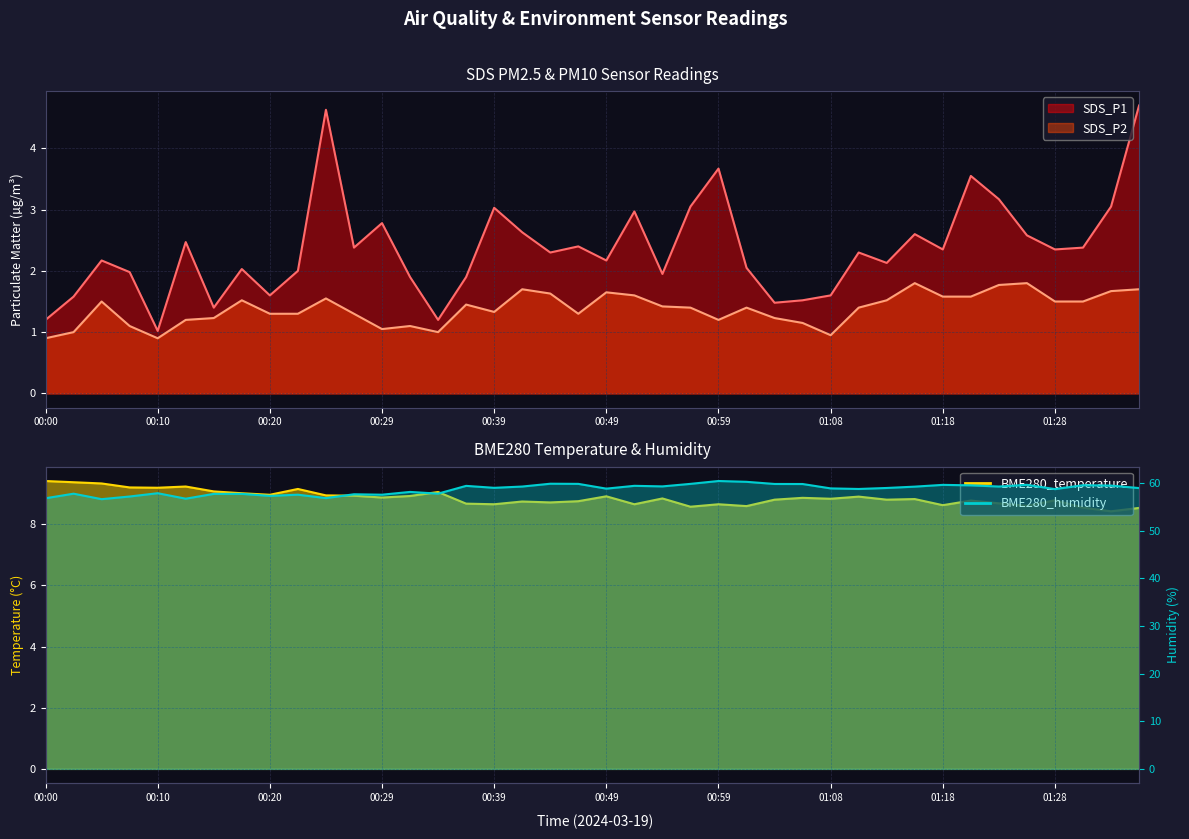

Which series has the largest total across all categories?

BME280_humidity